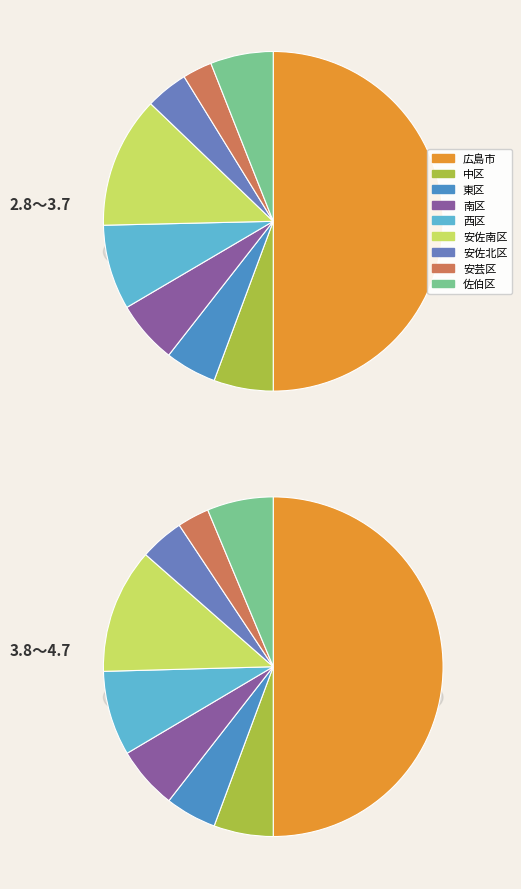

Count the number of slices in the pie.

9